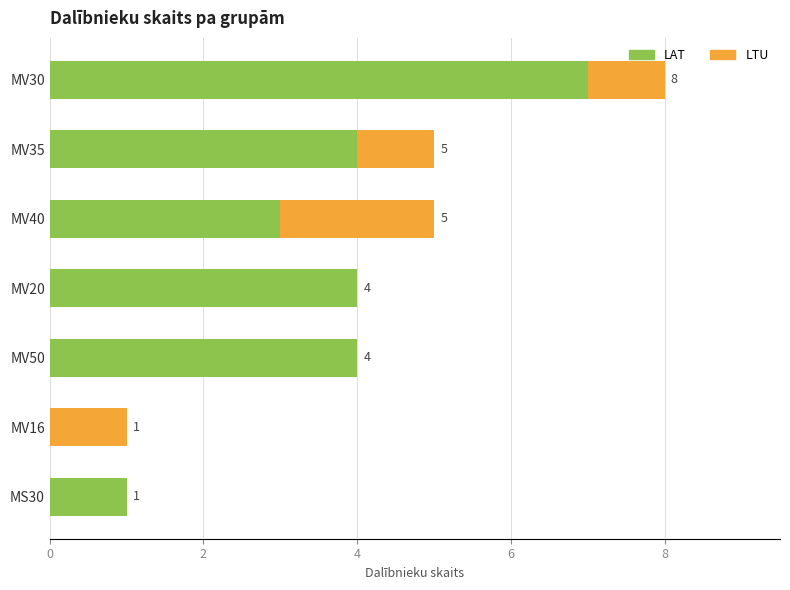

The value of LAT at MV50 is 6. True or false?

False